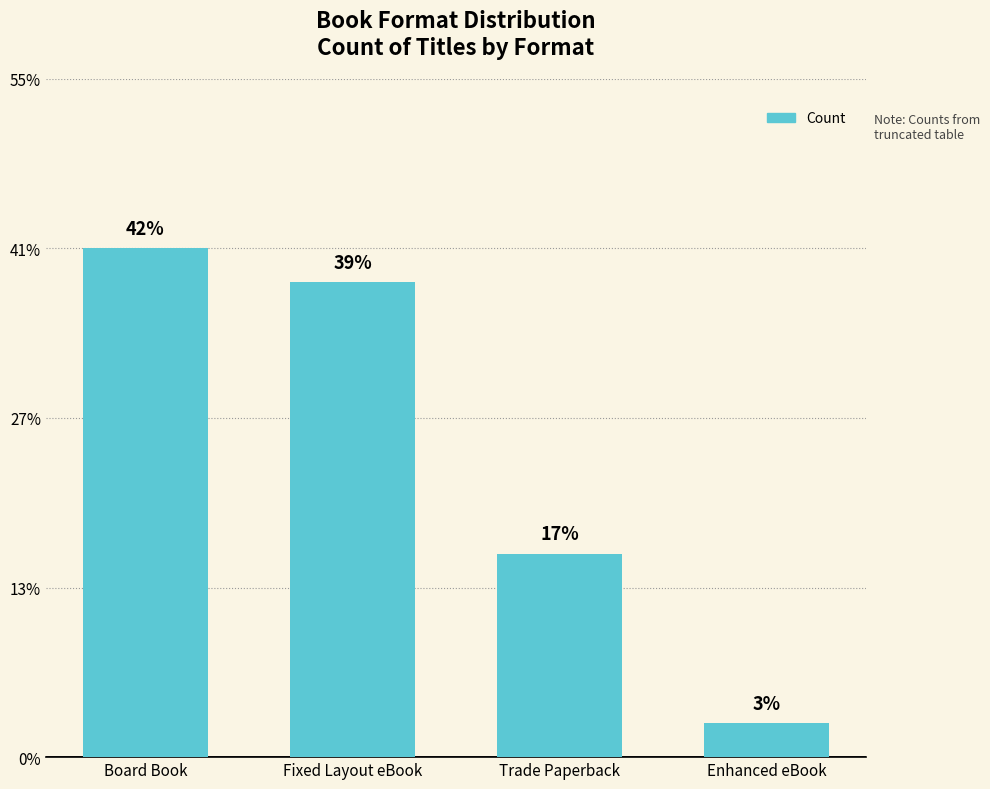

Where does the data first go above 14?

Board Book